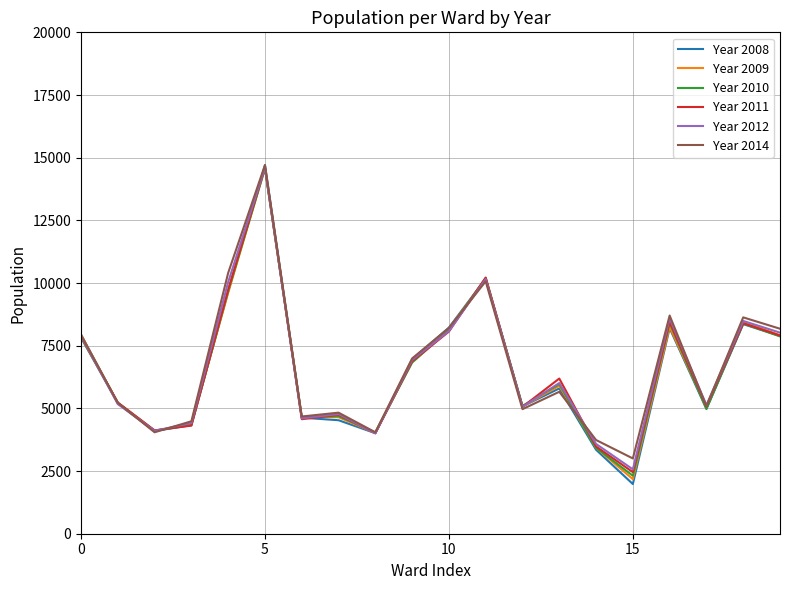

True or false: Year 2011 and Year 2012 cross at least once.

True